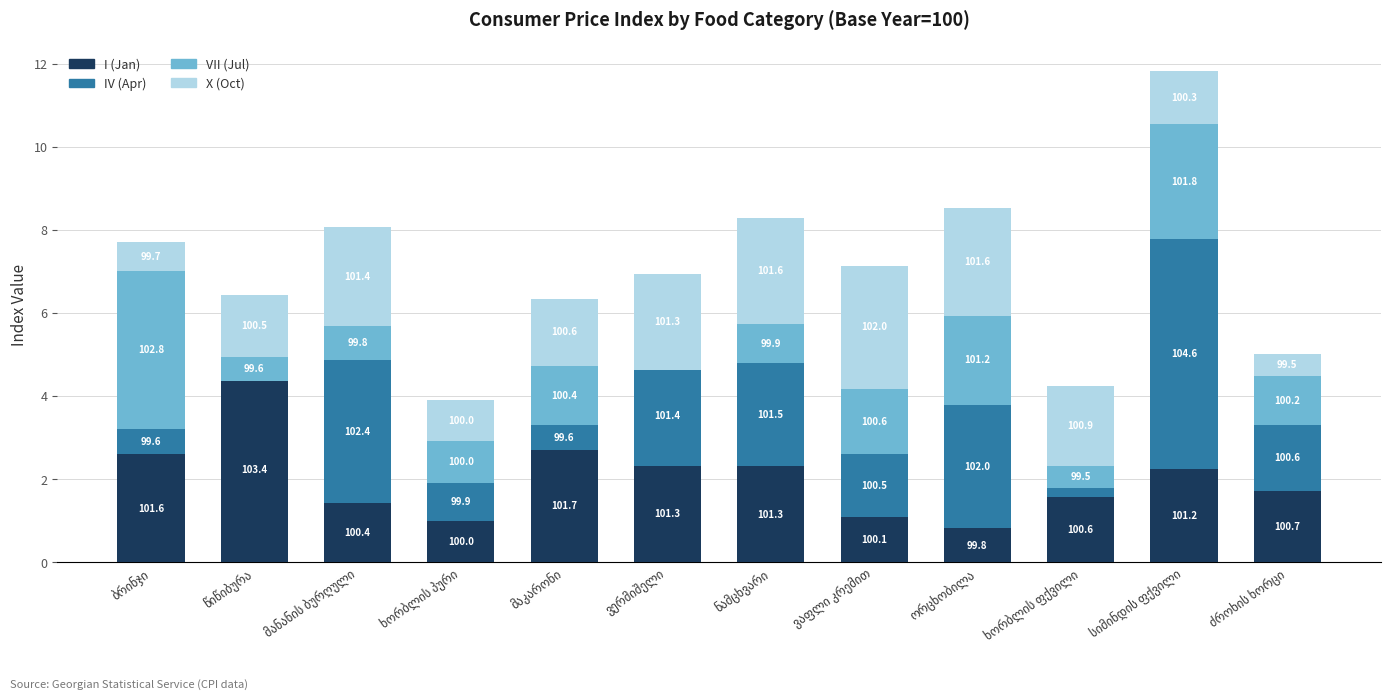

What is the average value of the VII (Jul) series?

1.4